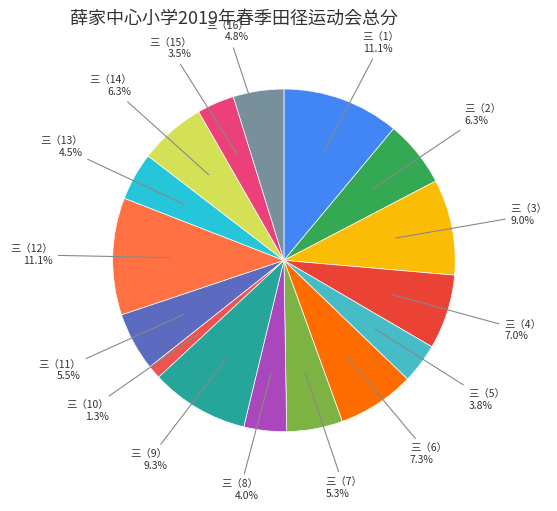

To the nearest percent, what is the average slice percentage?

6%